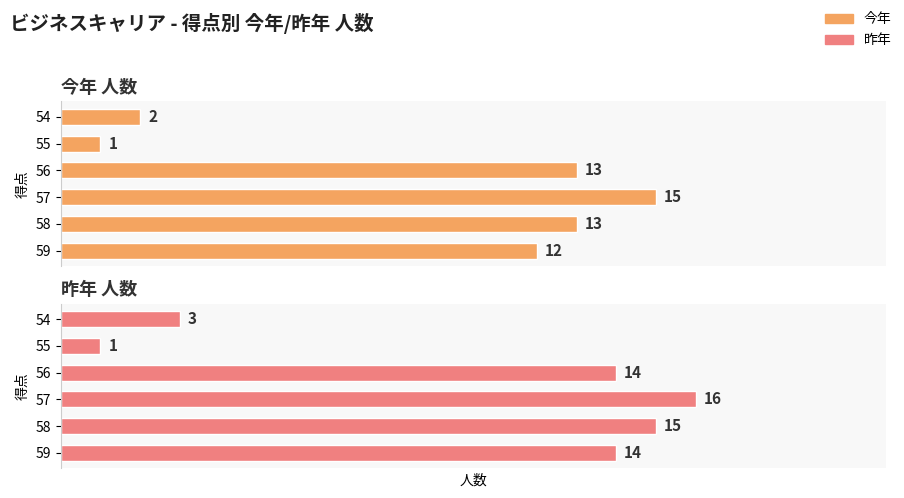

Reading right to left, transcribe all the data shown in this chart.

今年: 2	1	13	15	13	12
昨年: 3	1	14	16	15	14